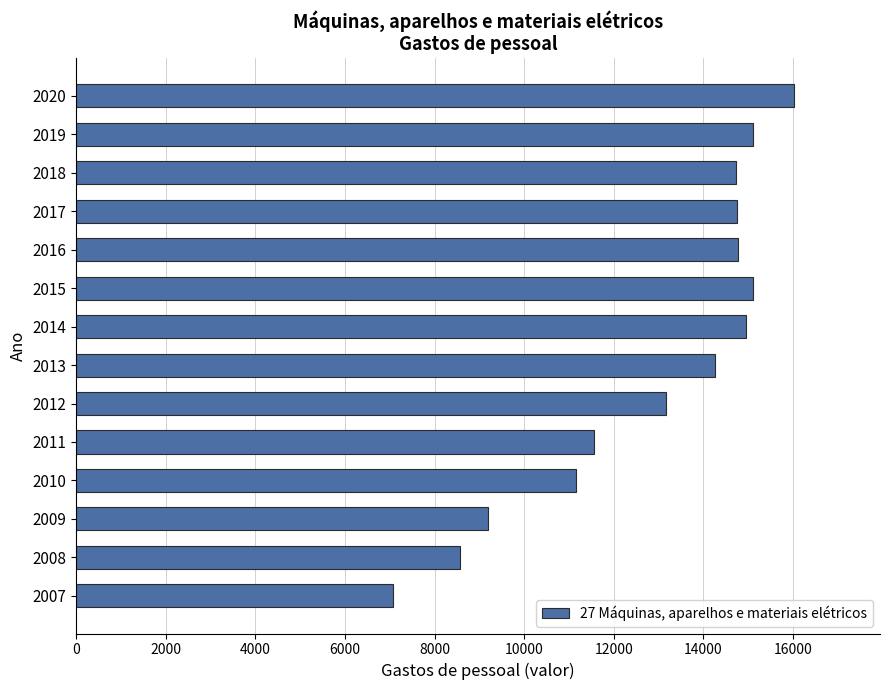

What value does the data have at 2020?

16024.6